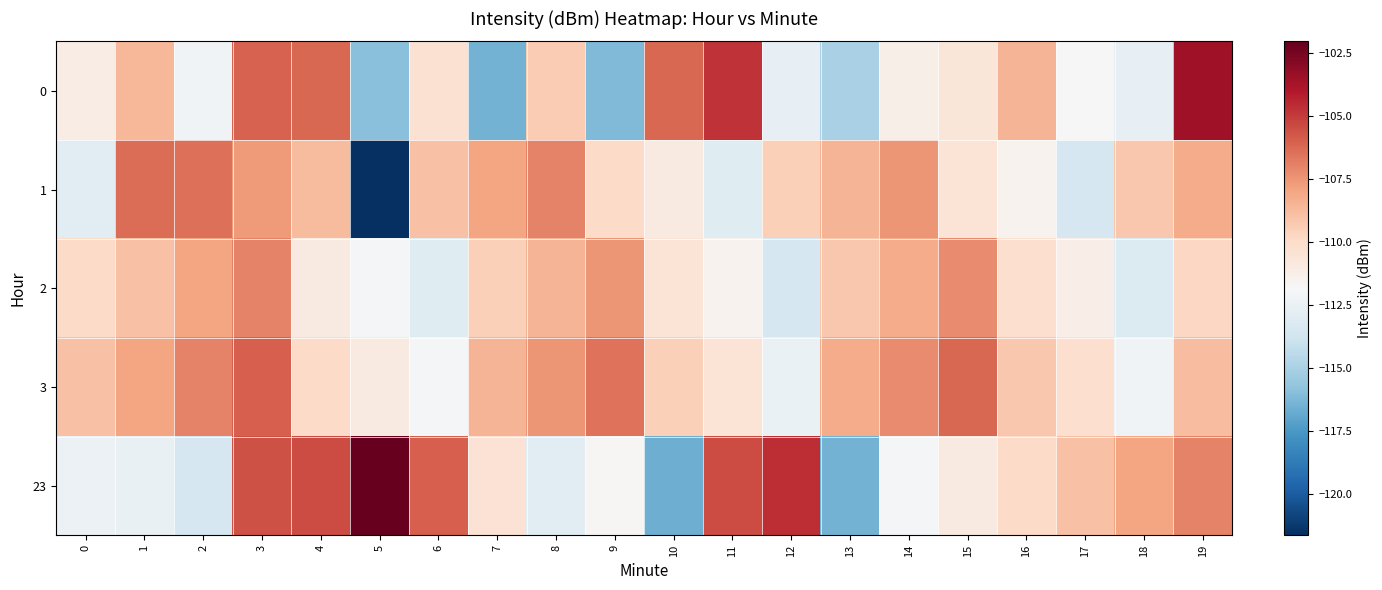

At 8, list the series in order from largest to smallest.

1, 3, 2, 0, 23